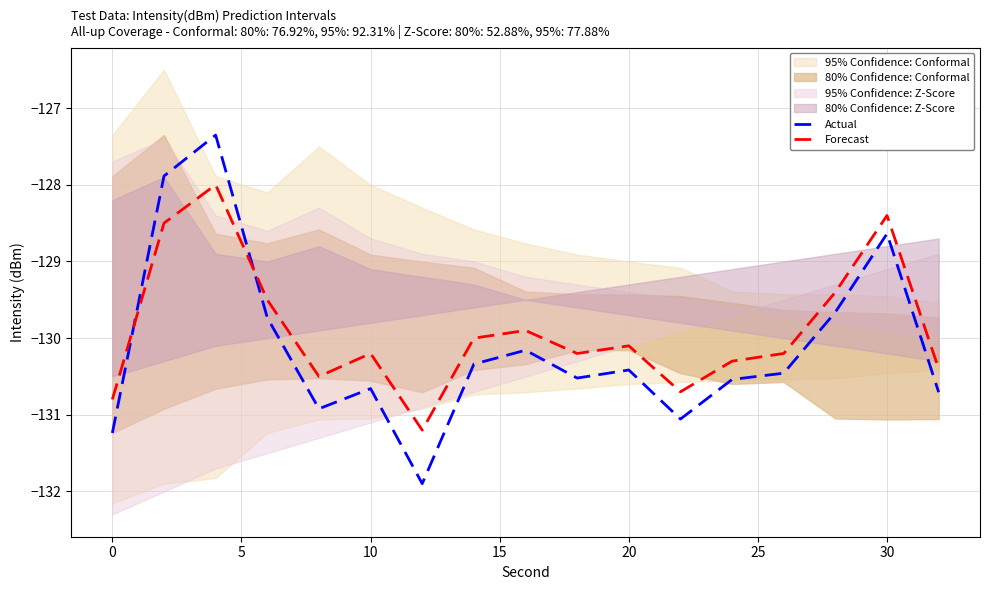

Is it true that Forecast equals -130.8 at 0?

True